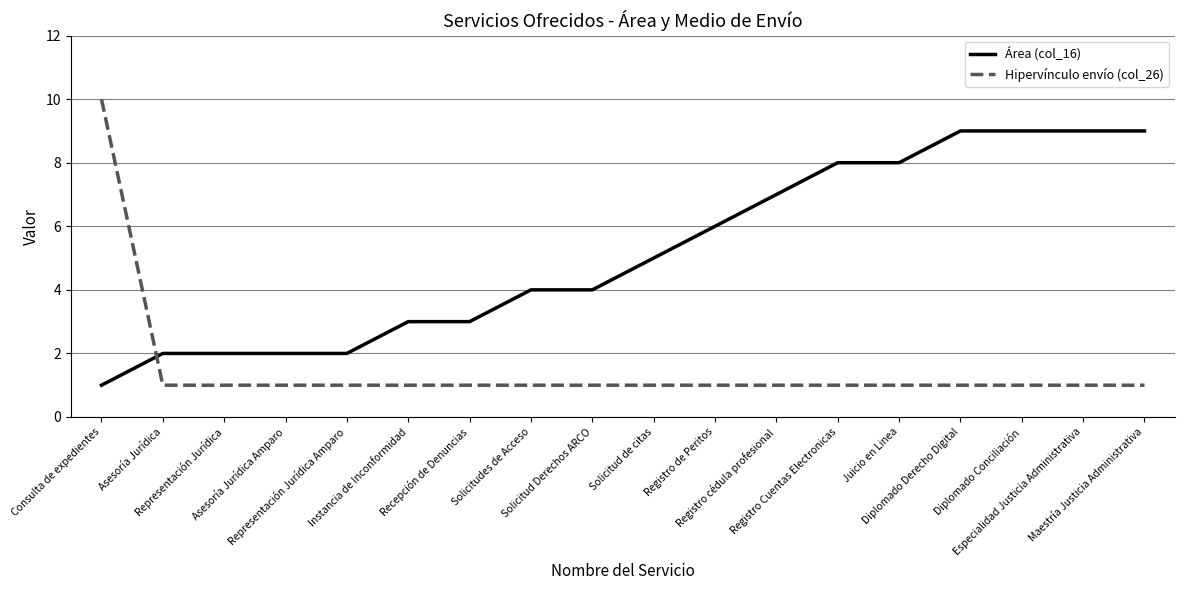

How many intersections are there between Área (col_16) and Hipervínculo envío (col_26)?

1